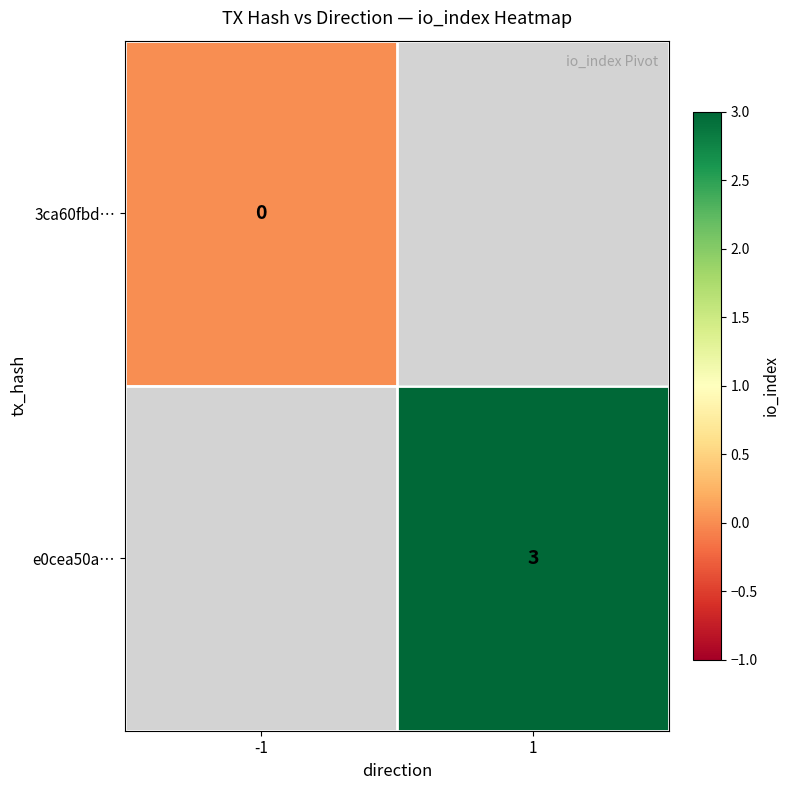

The e0cea50a… series shows 3 at 1. True or false?

True